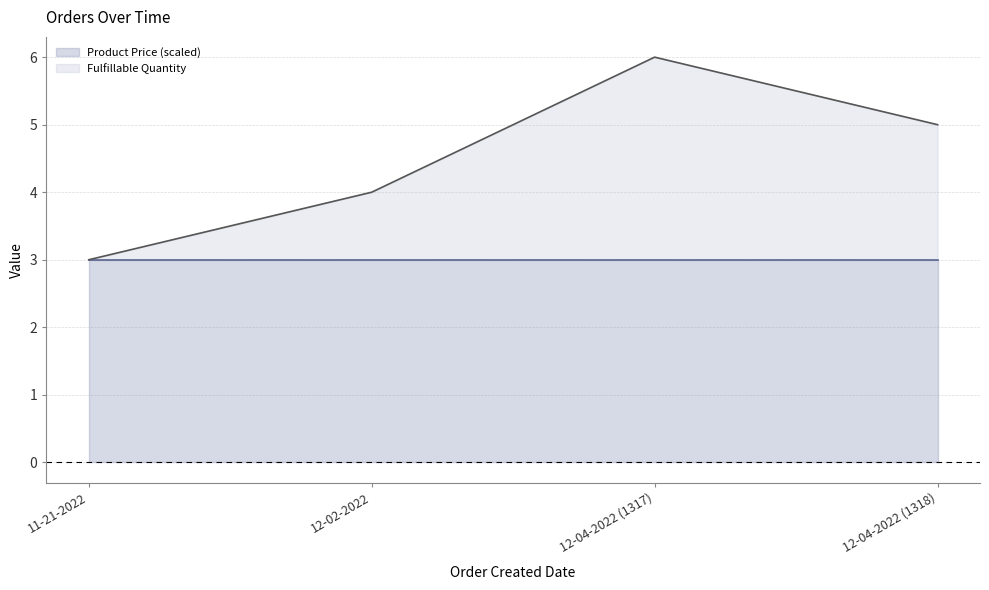

Rank the categories by value from lowest to highest.

11-21-2022, 12-02-2022, 12-04-2022 (1318), 12-04-2022 (1317)